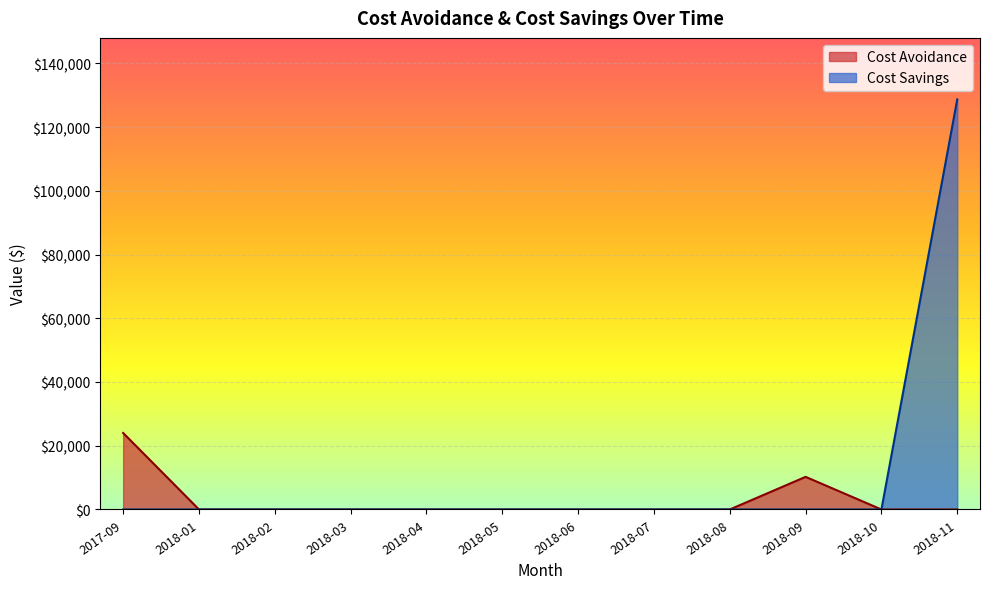

Rank the categories by Cost Savings value from lowest to highest.

2017-09, 2018-01, 2018-02, 2018-03, 2018-04, 2018-05, 2018-06, 2018-07, 2018-08, 2018-09, 2018-10, 2018-11